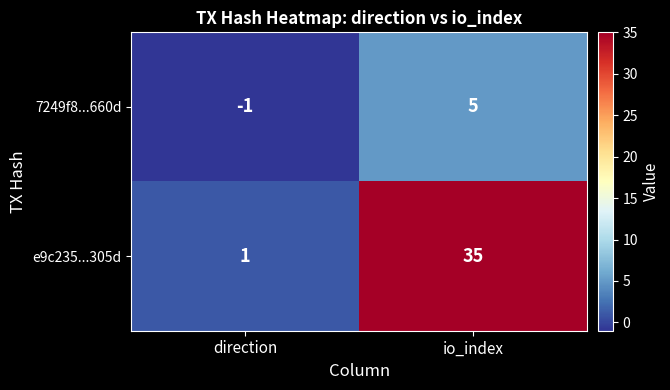

At how many categories does at least one series exceed 5?

1